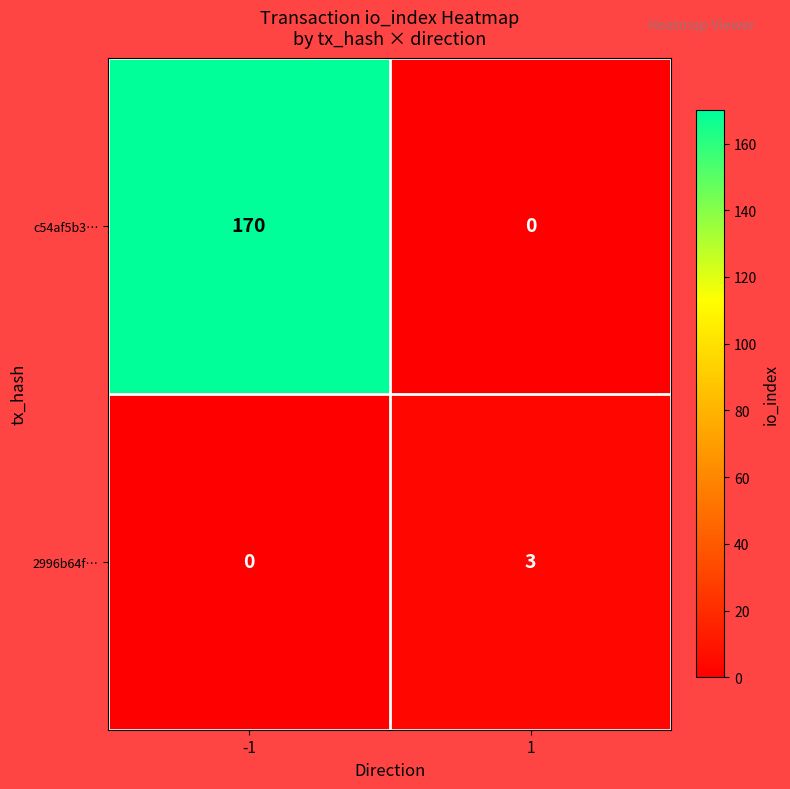

What is the difference between the 2996b64f… values at -1 and 1?

3